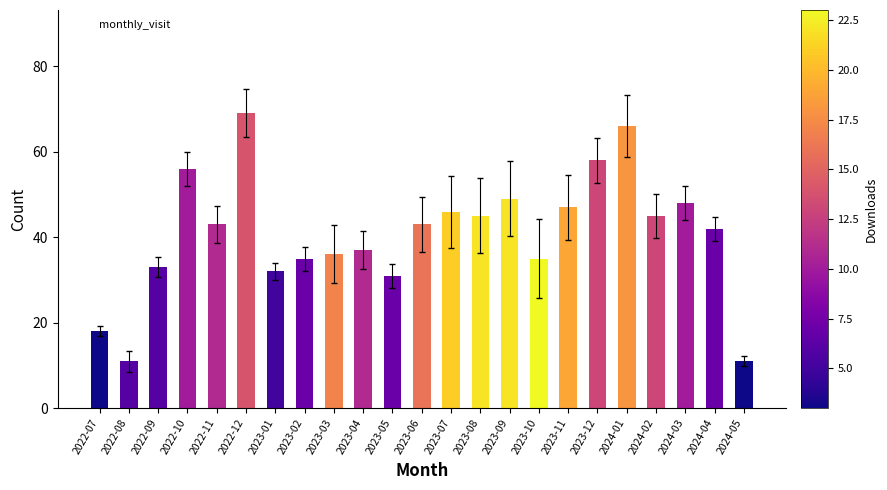

Reading right to left, extract all data points from this chart.

2024-05=11	2024-04=42	2024-03=48	2024-02=45	2024-01=66	2023-12=58	2023-11=47	2023-10=35	2023-09=49	2023-08=45	2023-07=46	2023-06=43	2023-05=31	2023-04=37	2023-03=36	2023-02=35	2023-01=32	2022-12=69	2022-11=43	2022-10=56	2022-09=33	2022-08=11	2022-07=18